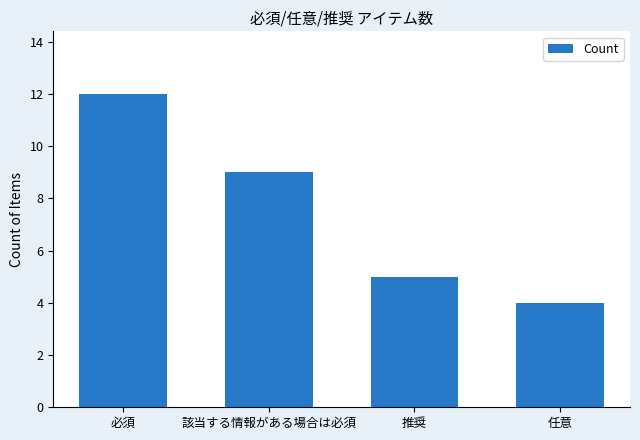

The chart shows a value of 15 at 該当する情報がある場合は必須. True or false?

False